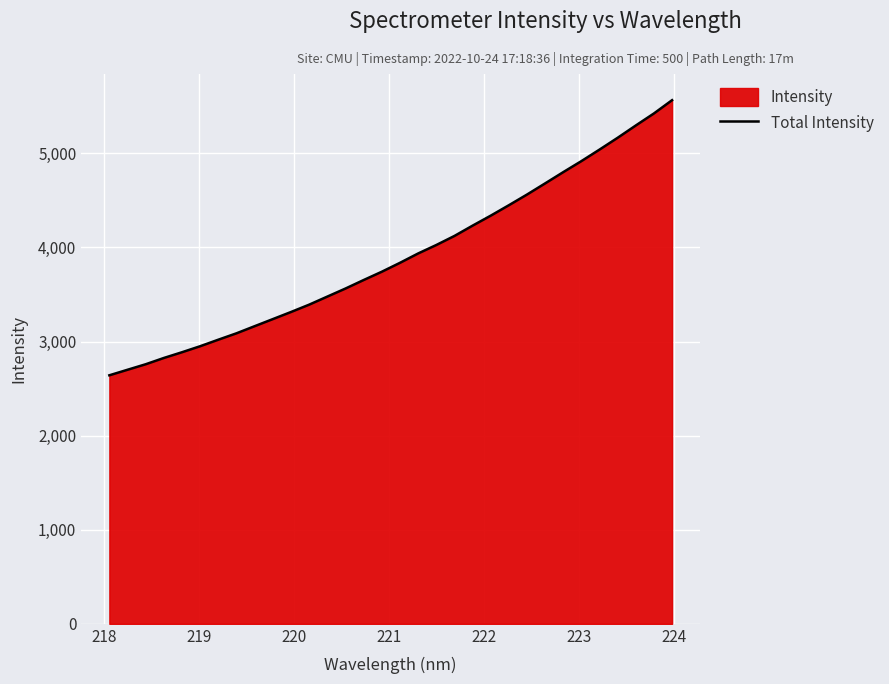

What is the greatest value displayed?

5564.8